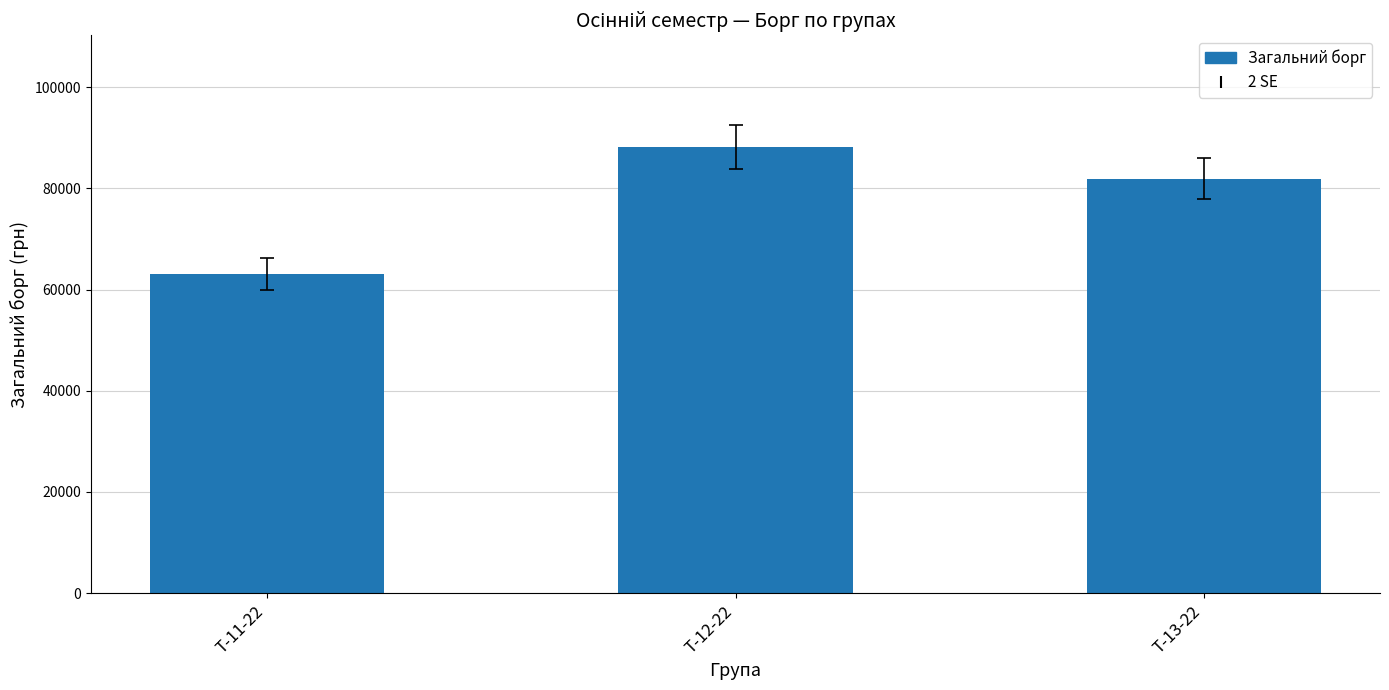

What is the ratio of the value at Т-13-22 to the value at Т-11-22?

1.3